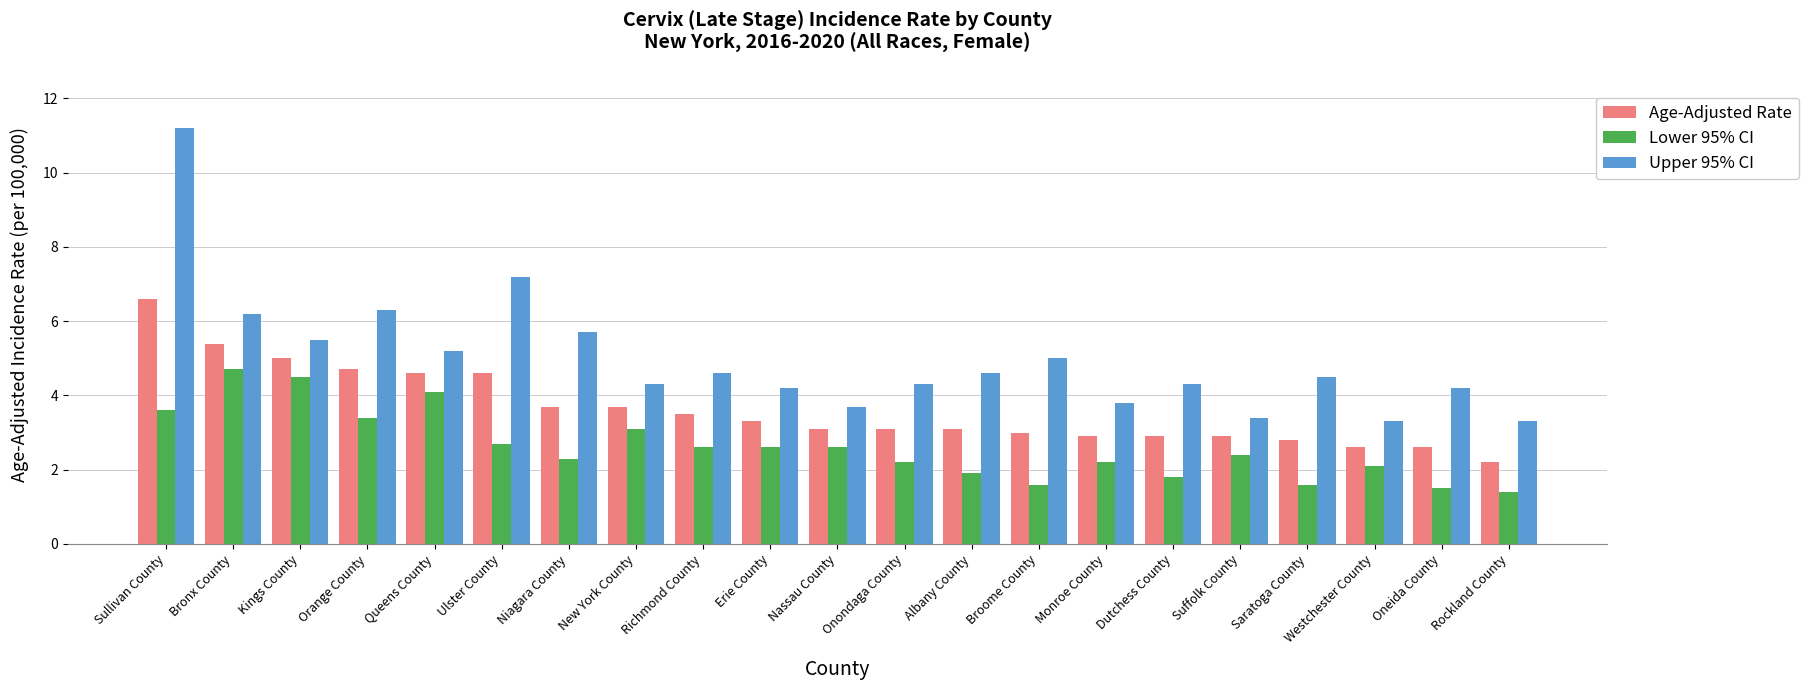

Is the value of Lower 95% CI at Erie County greater than the value of Upper 95% CI at Monroe County?

No